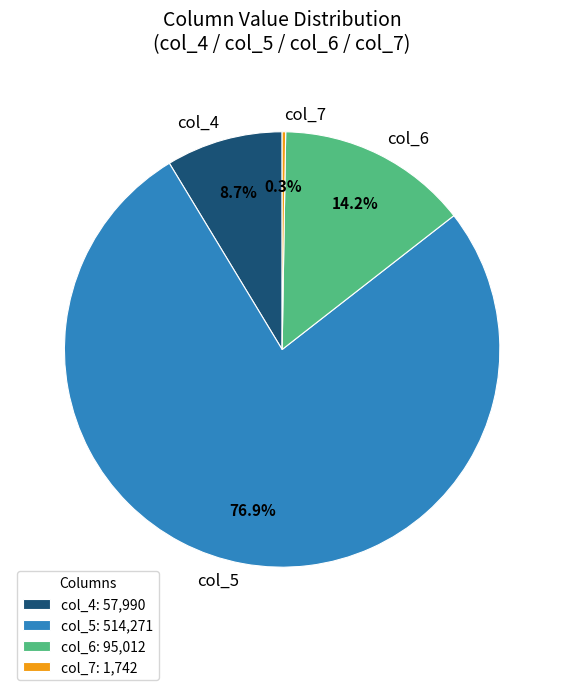

Between col_4 and col_6, which is larger?

col_6